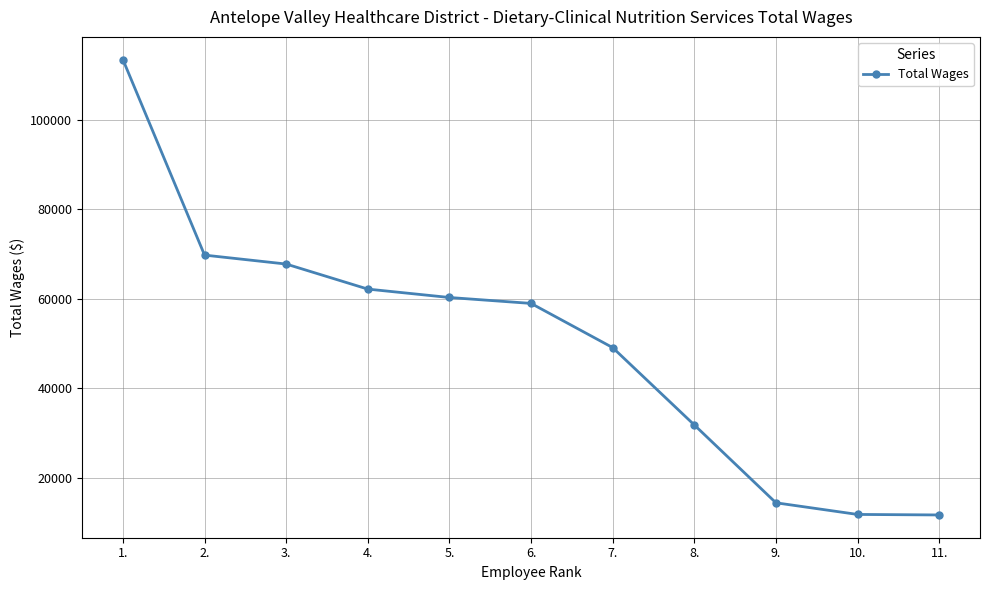

What is the difference between the second highest and minimum values?

58068